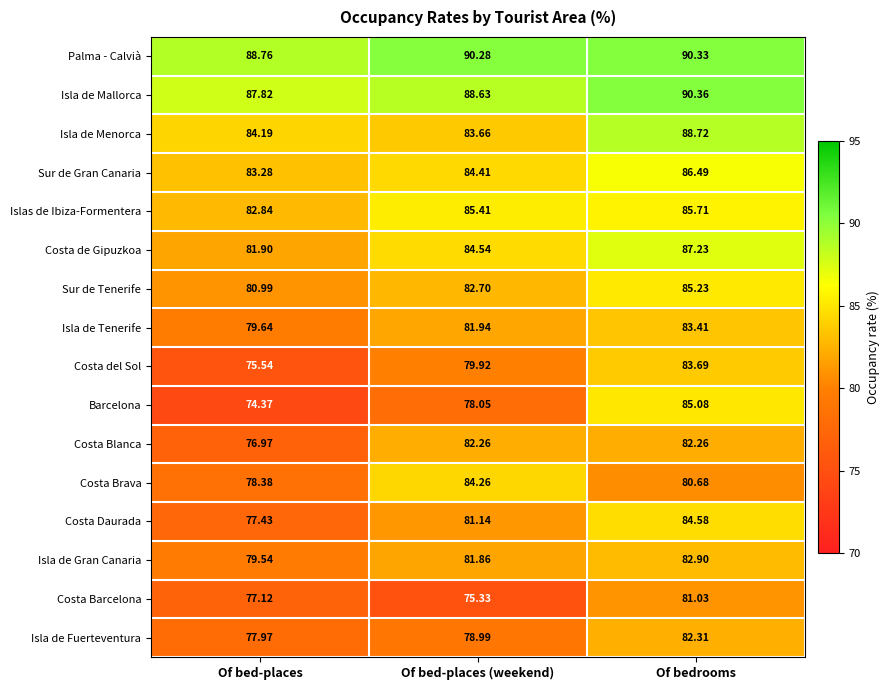

Which series has the largest total across all categories?

Palma - Calvià